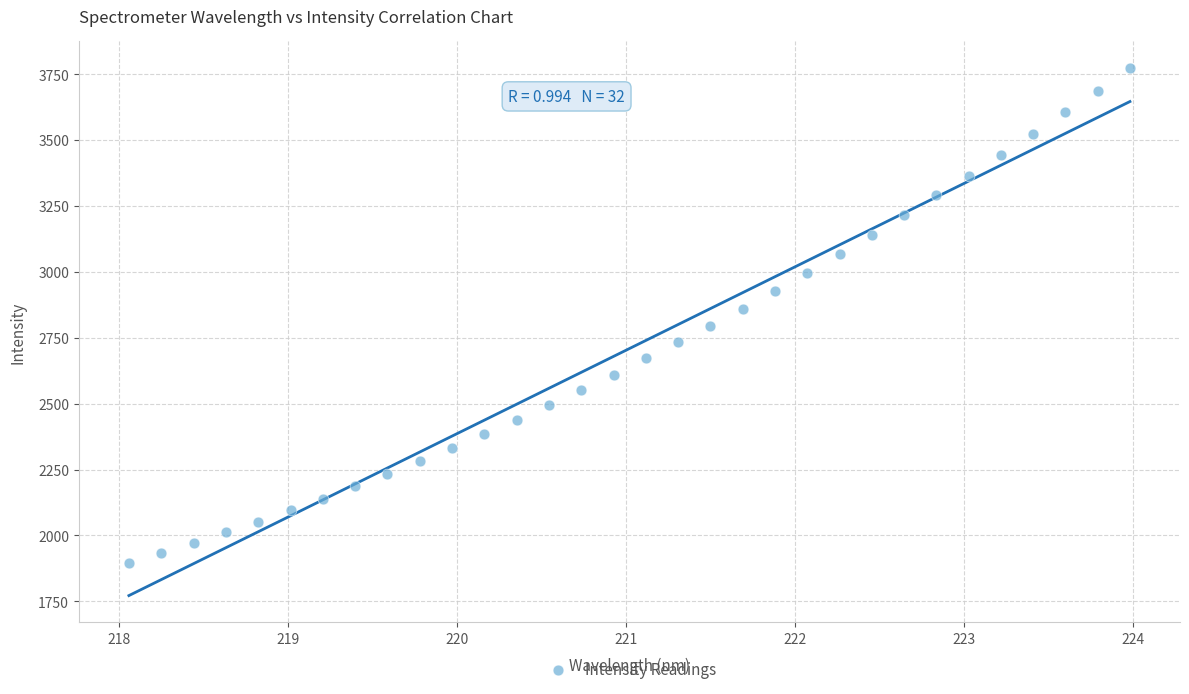

What is the range of Y values (max minus min)?

1878.1